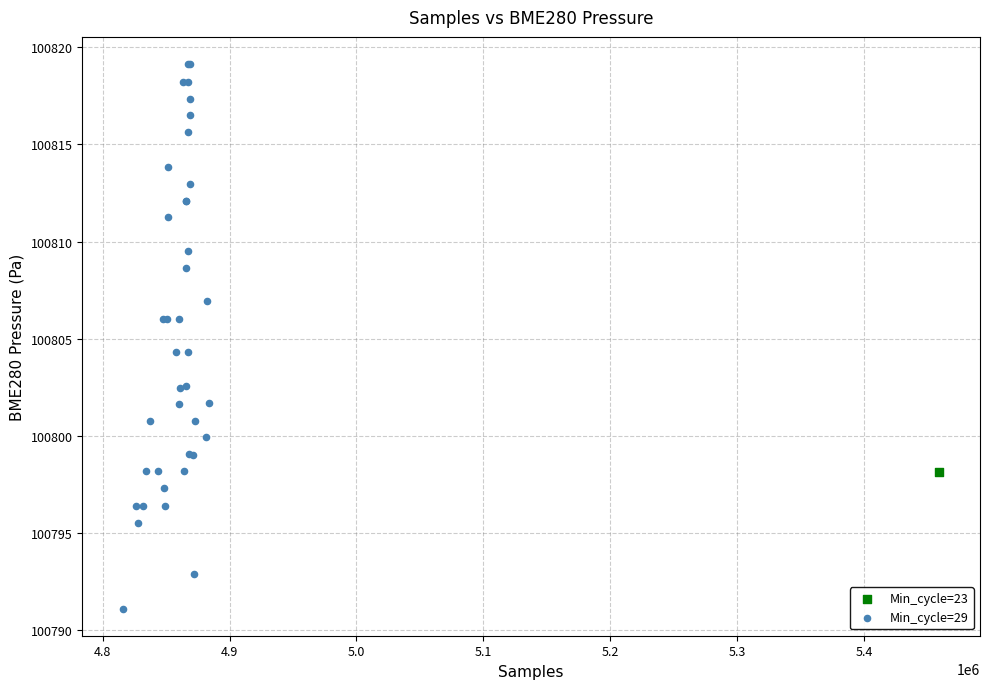

What are all the series names shown in the legend?

Min_cycle=23, Min_cycle=29